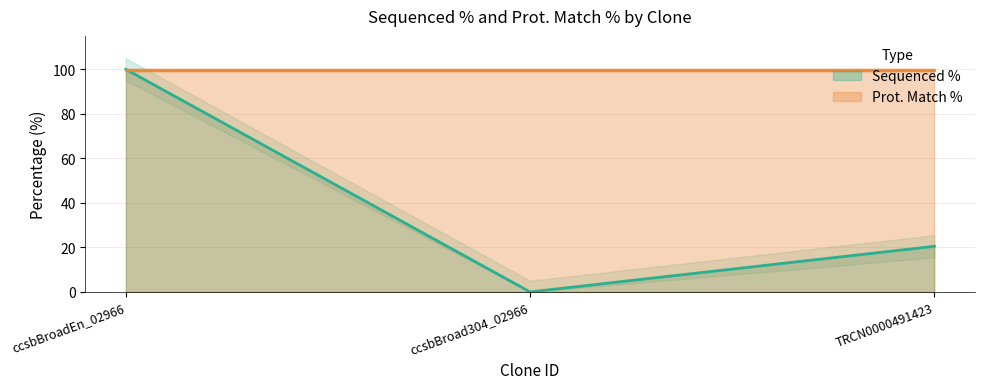

Count the values in the range 0 to 100.

3